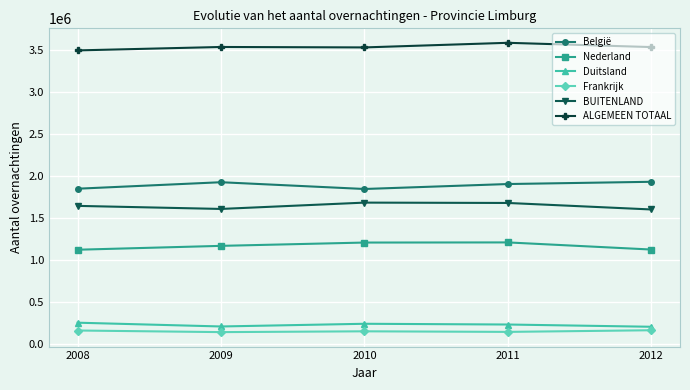

True or false: ALGEMEEN TOTAAL has a value of 5868108 at 2012.

False